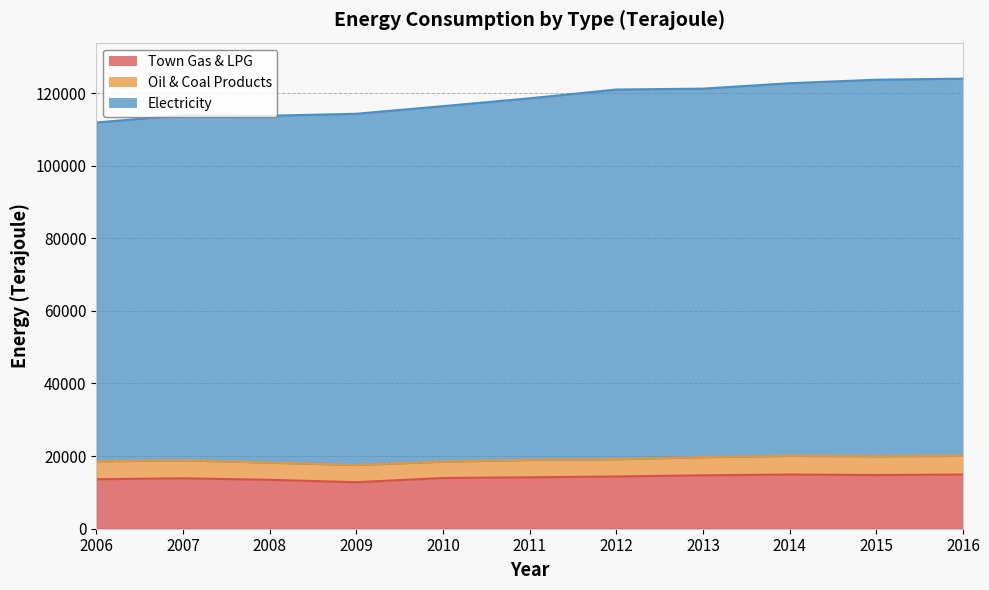

What is the total value across all series at 2011?

118558